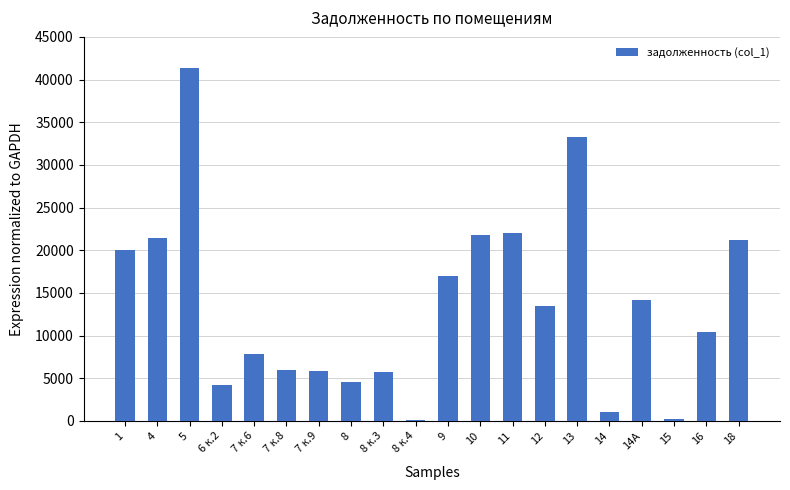

What is the sum of all values?

271633.5